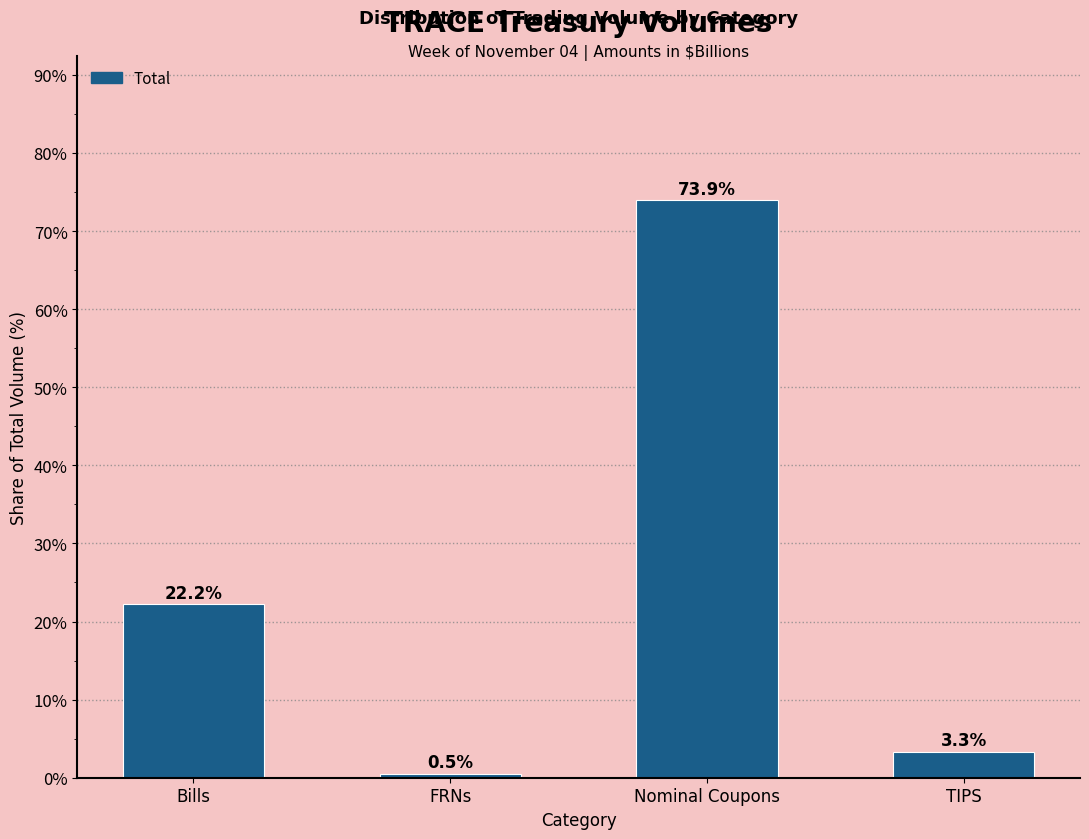

Reading left to right, what are all the values shown in this chart?

Bills=22.2	FRNs=0.5	Nominal Coupons=73.9	TIPS=3.3